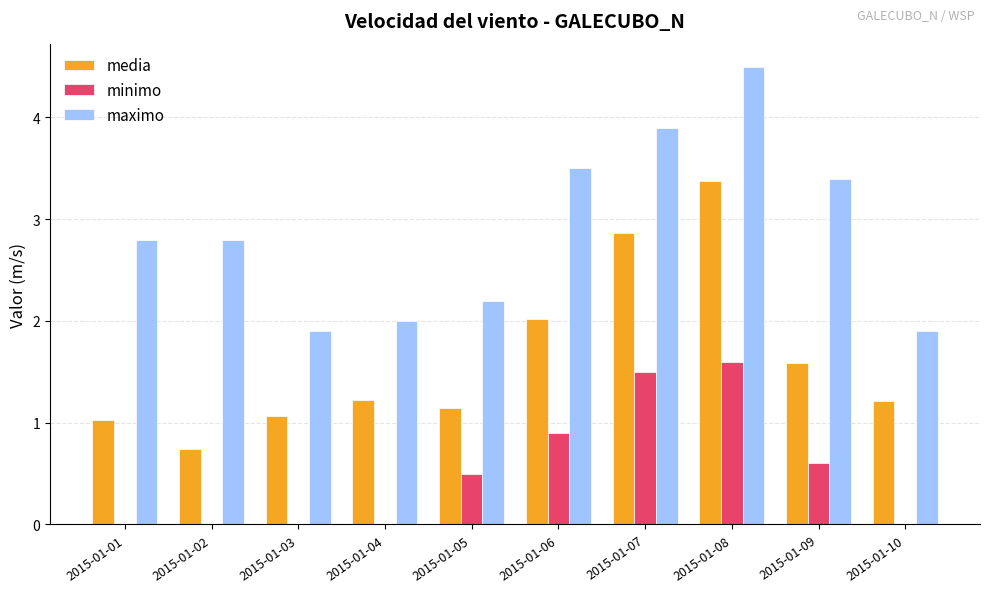

What is the difference between the maximo values at 2015-01-09 and 2015-01-05?

1.2